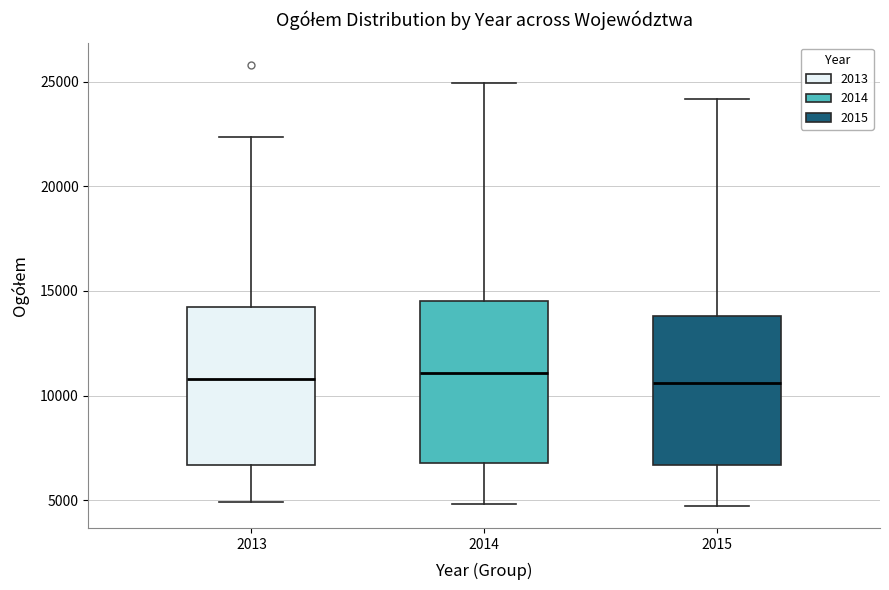

Reading left to right, transcribe this box plot: for each box, give where its median line is, the range the box spans, and where its two whiskers end, as read against the y-axis. The values are not printed on the chart, so give them approximately, as read against the axis.

2013: median 11000, box 6500 to 14000, whiskers 5000 to 22500
2014: median 11000, box 7000 to 14500, whiskers 5000 to 25000
2015: median 10500, box 6500 to 14000, whiskers 4500 to 24000